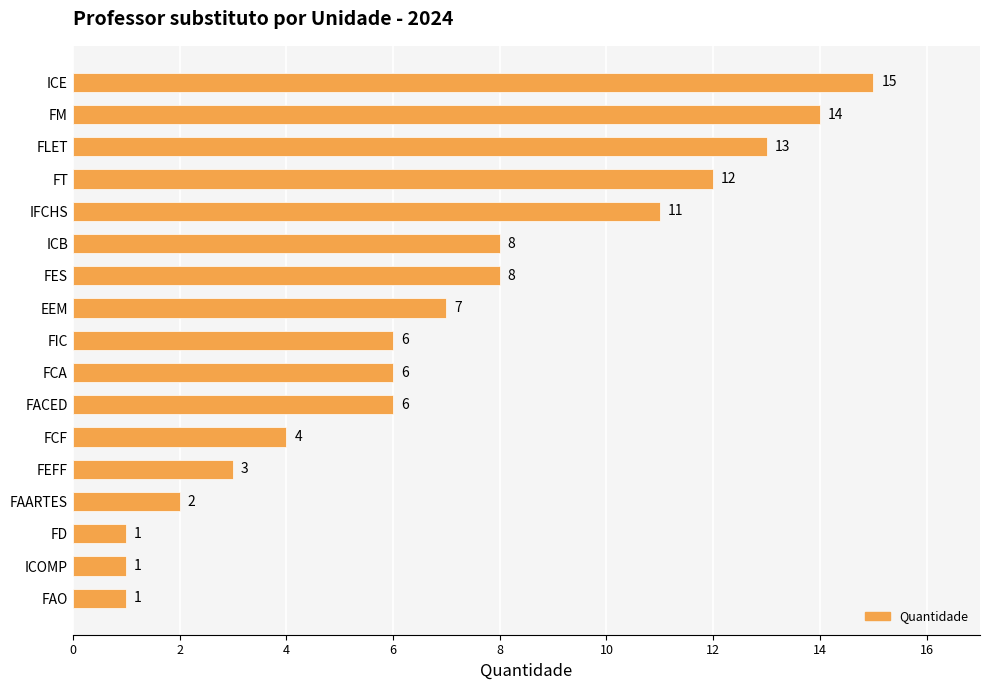

What is the average value?

7